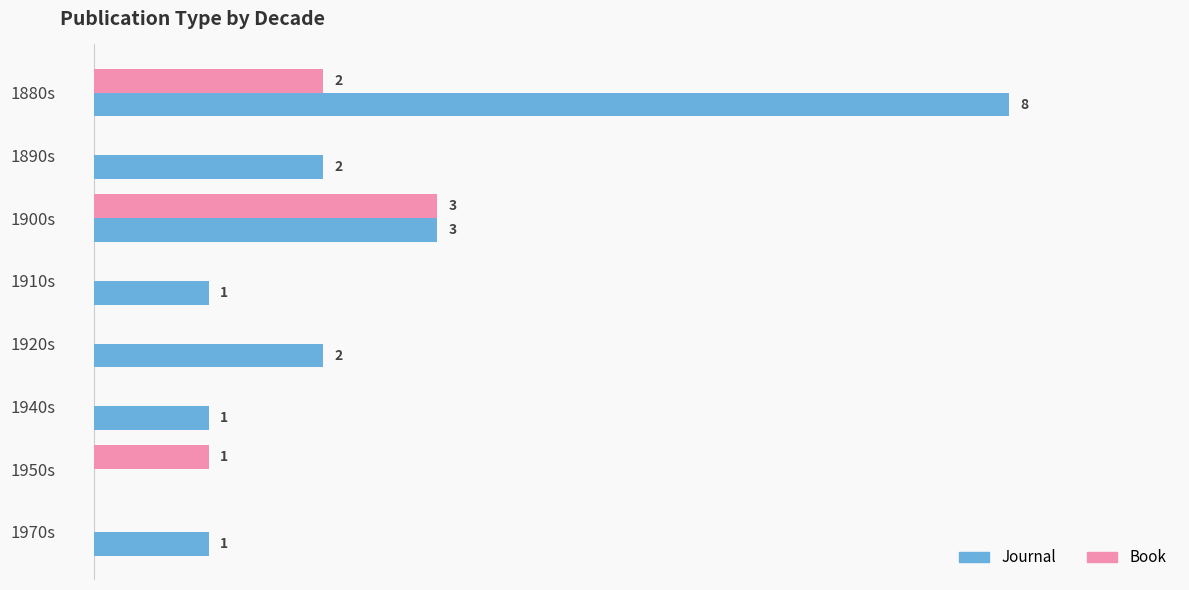

Which series has the largest range (max minus min)?

Journal